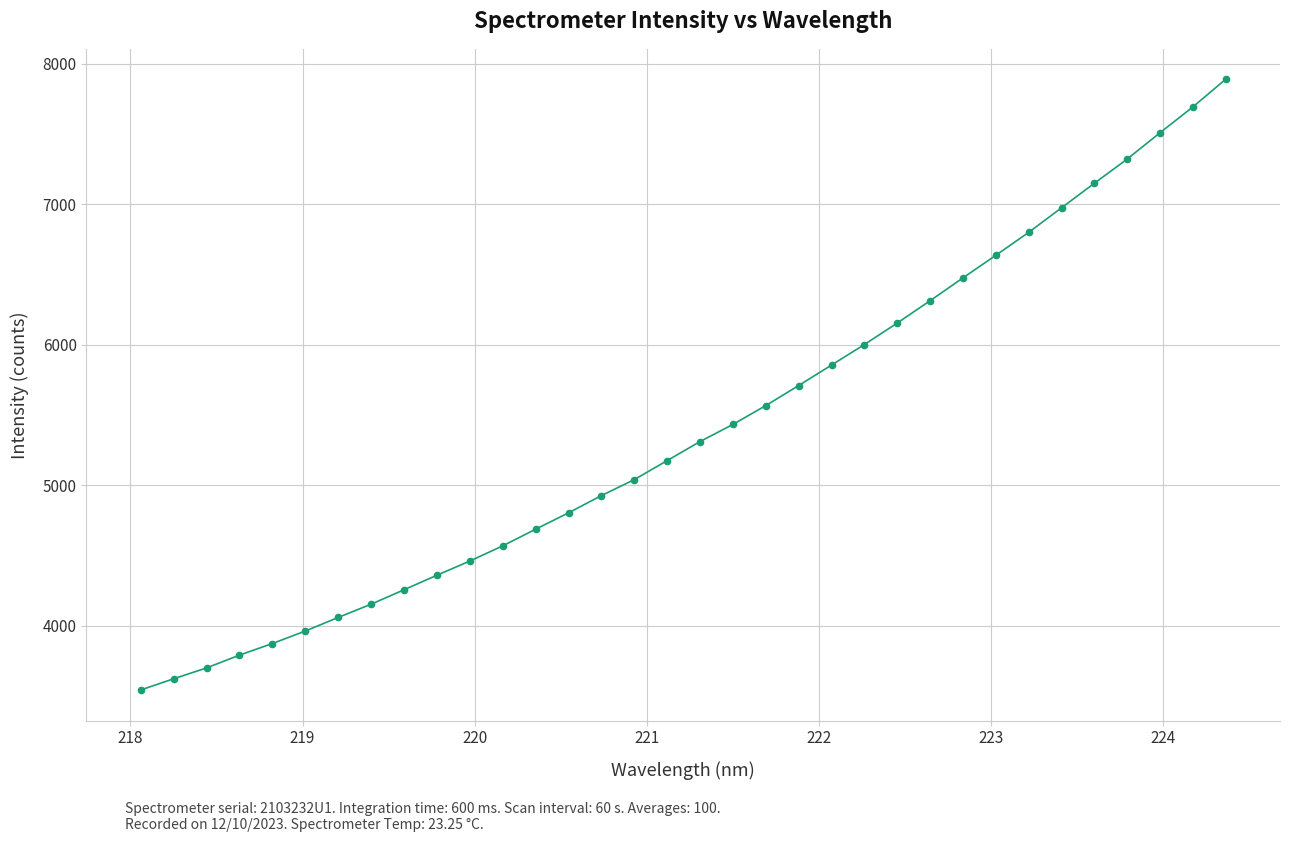

What is the difference between the maximum and second lowest values?

4268.9